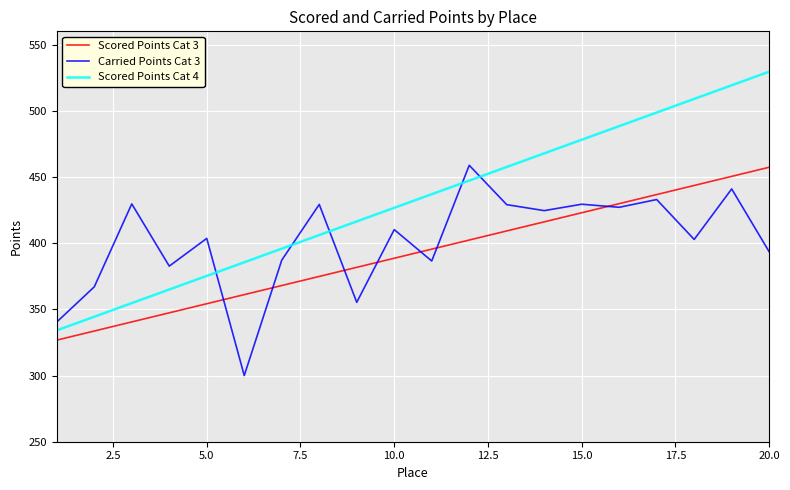

What is the average value of the Carried Points Cat 3 series?

401.5